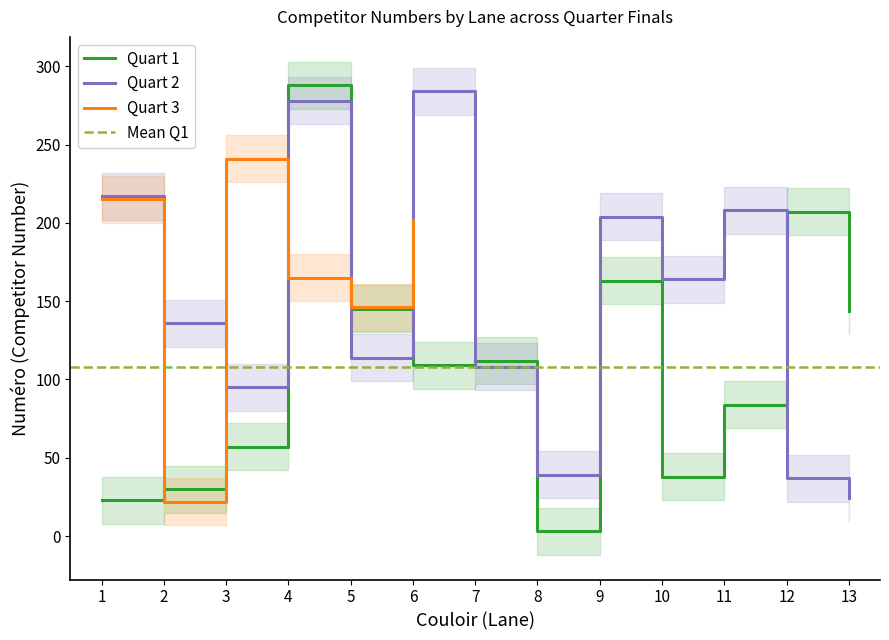

At which label is Quart 1 closest to 145?

5